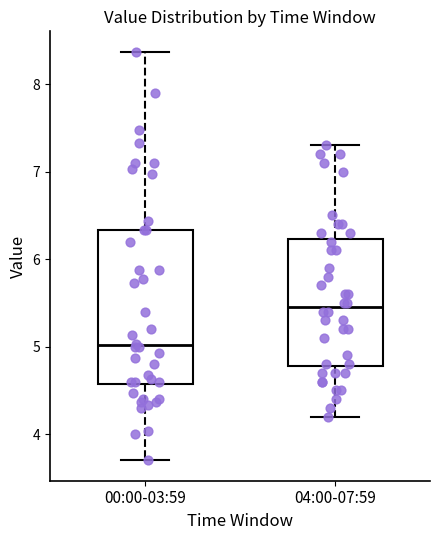

Reading left to right, read every box against the y-axis: the position of its median line, the range the box covers, and the ends of its whiskers. The values are not printed on the chart, so give them approximately, as read against the axis.

00:00-03:59: median 5.0, box 4.6 to 6.3, whiskers 3.7 to 8.4
04:00-07:59: median 5.5, box 4.8 to 6.2, whiskers 4.2 to 7.3